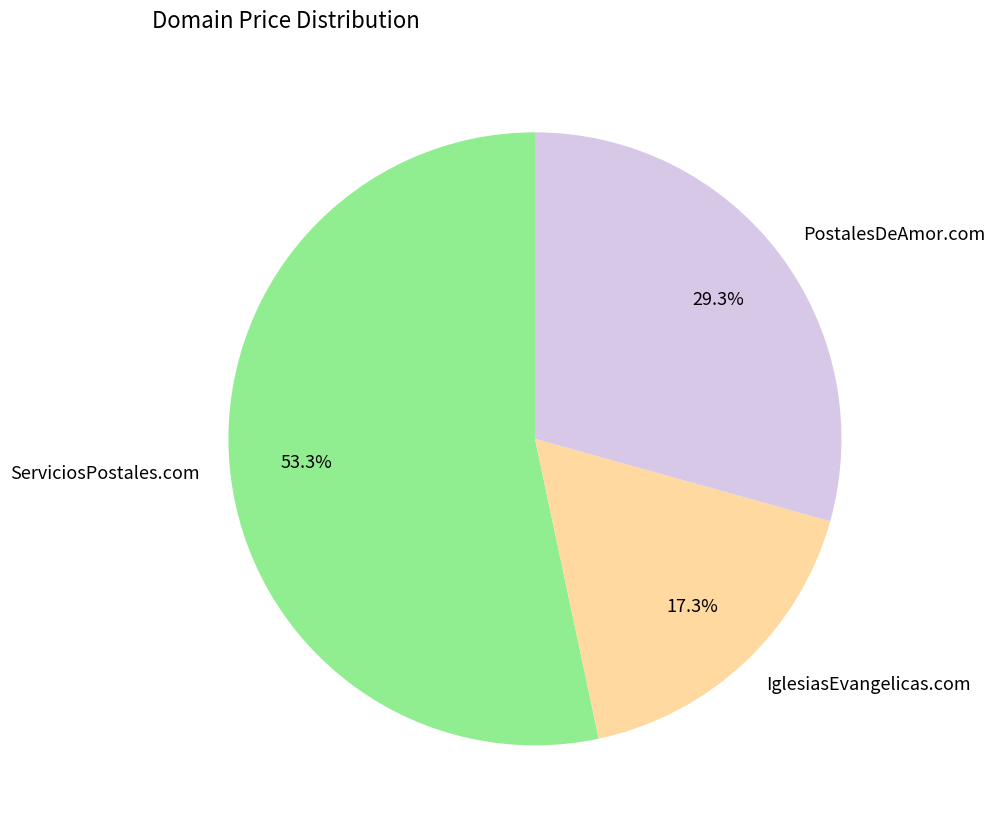

Is there any slice that represents more than half of the pie?

Yes